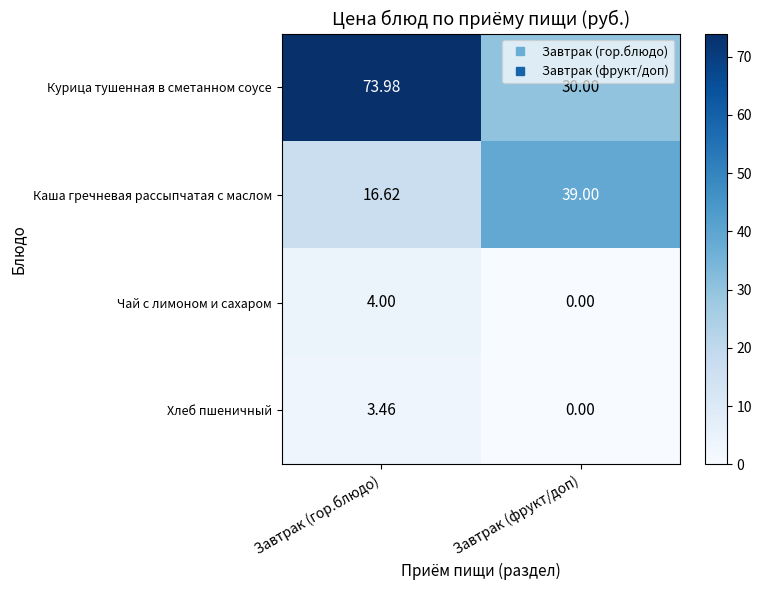

At which label does Чай с лимоном и сахаром reach its peak?

Завтрак (гор.блюдо)